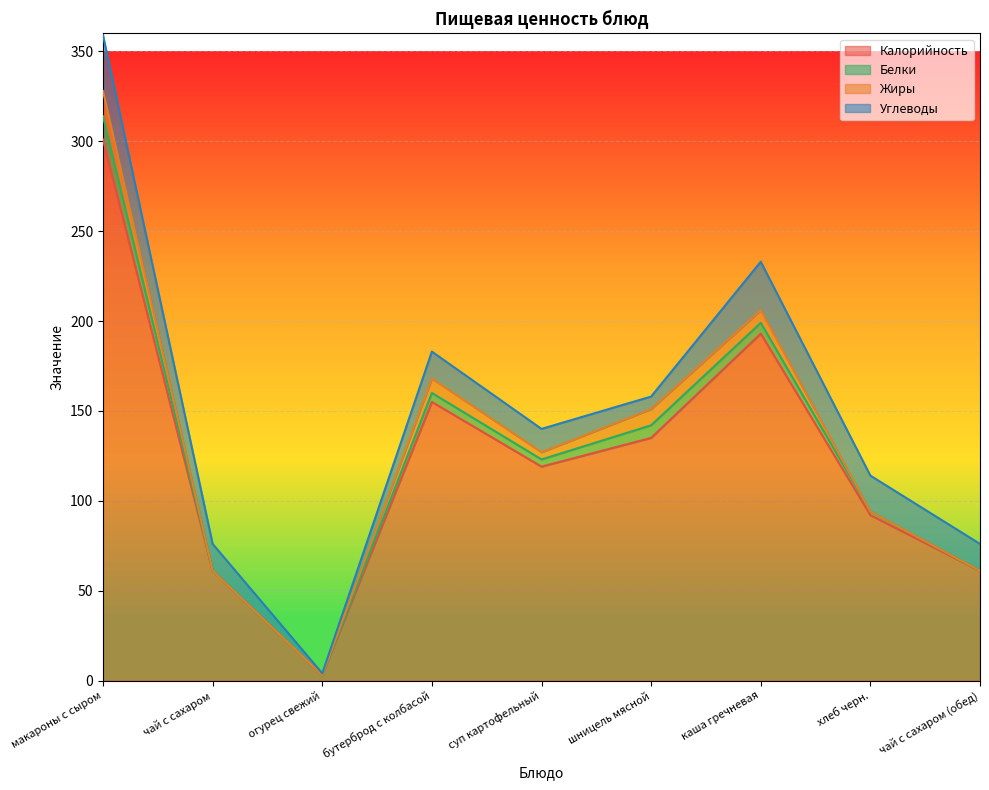

At which category is the sum across all series the highest?

макароны с сыром